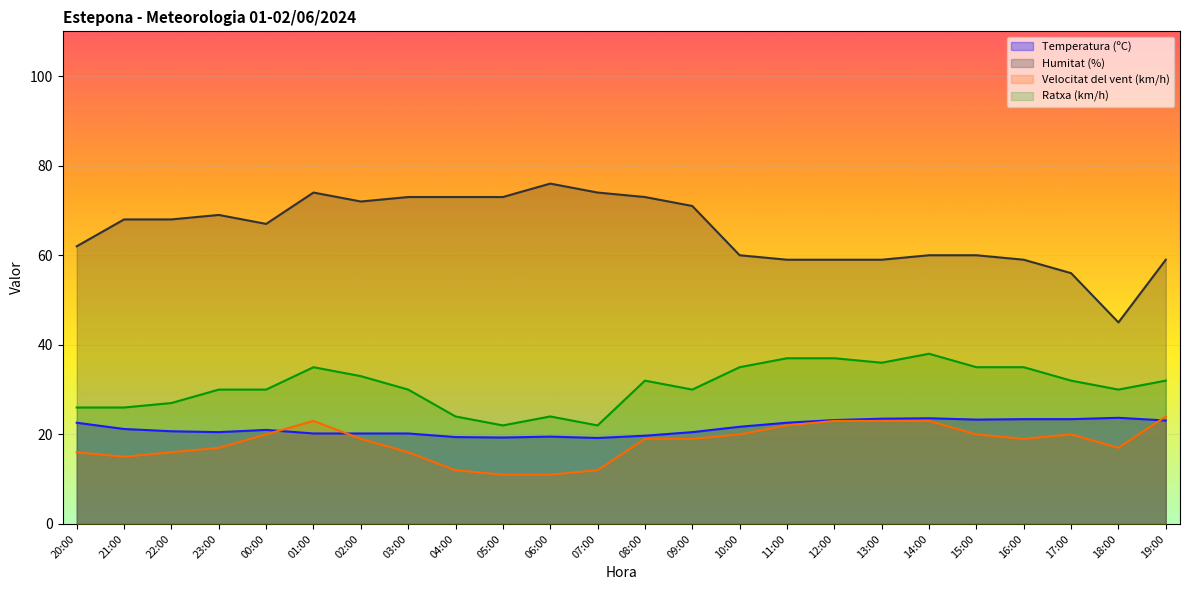

Read the Velocitat del vent (km/h) value at 09:00.

19.0